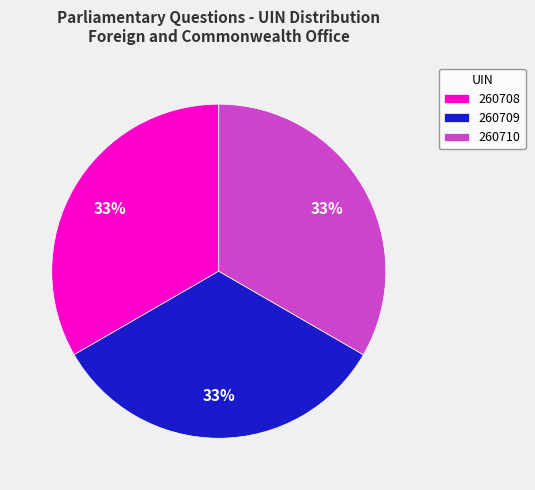

To the nearest percent, what percentage of the pie is 260709?

33%